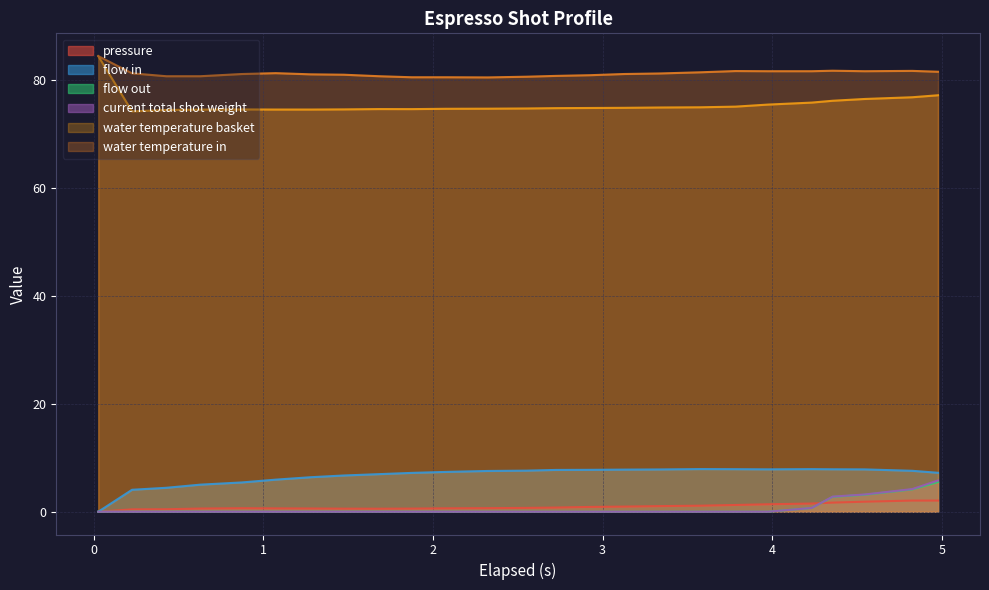

True or false: flow out and water temperature basket intersect in this chart.

False